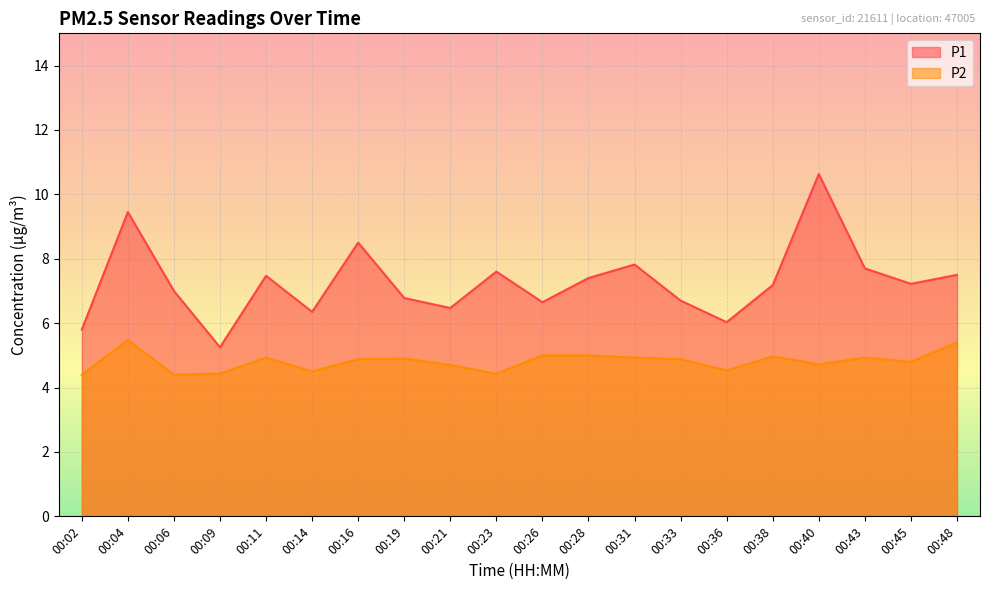

Rank the categories by P2 value from highest to lowest.

00:04, 00:48, 00:26, 00:28, 00:38, 00:11, 00:31, 00:43, 00:19, 00:16, 00:33, 00:45, 00:40, 00:21, 00:36, 00:14, 00:09, 00:23, 00:02, 00:06